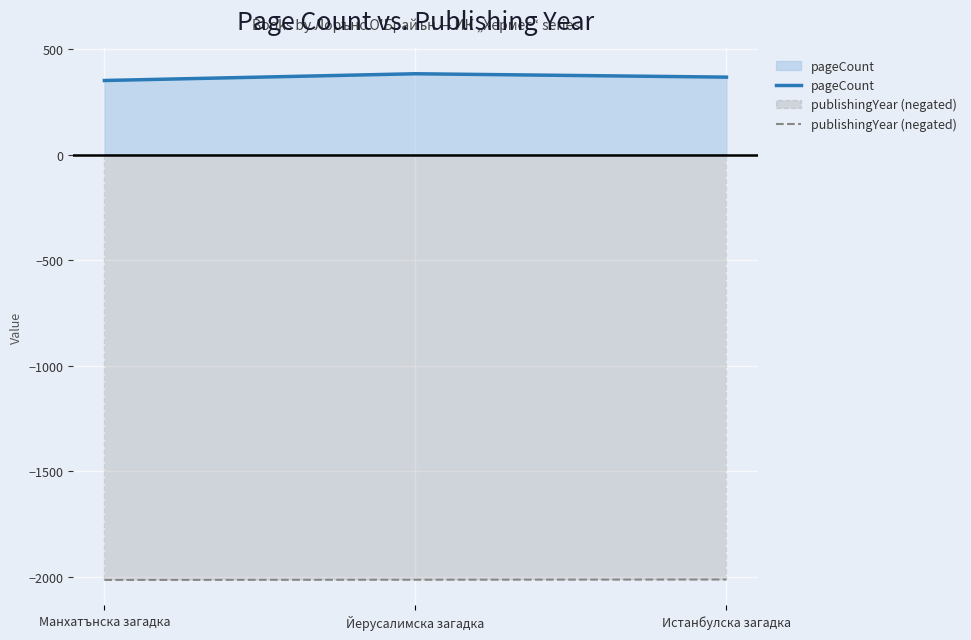

Which series has the largest range (max minus min)?

pageCount